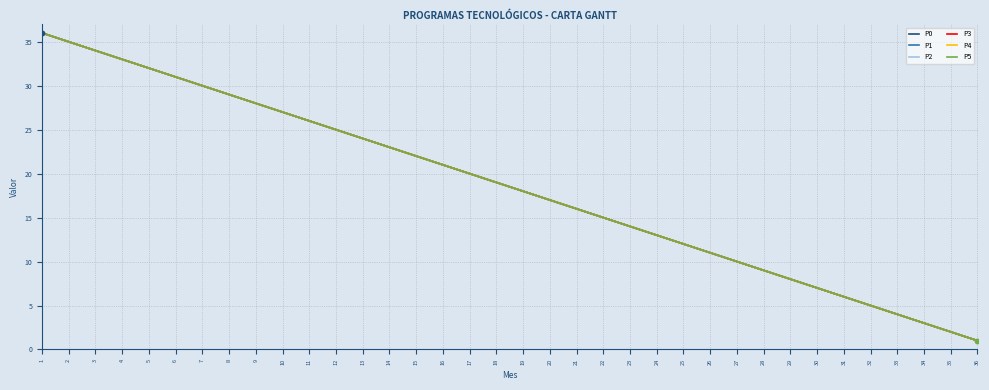

What is the total value across all series at 27?

60